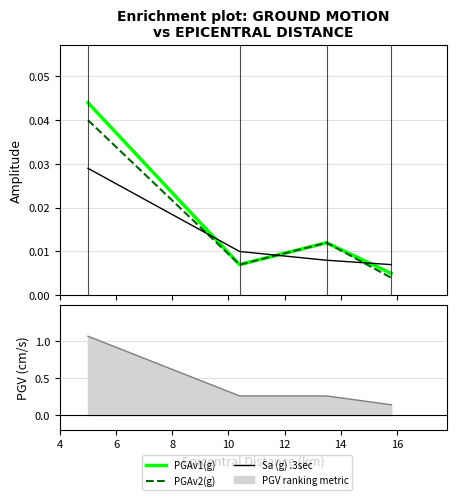

List the labels in order of PGAv1(g) value, largest first.

5.0, 13.5, 10.4, 15.8